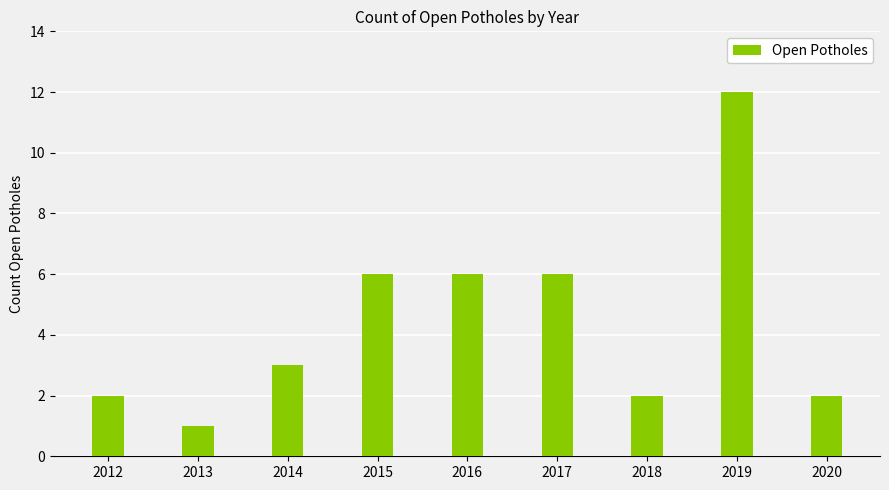

How many values are below 3?

4